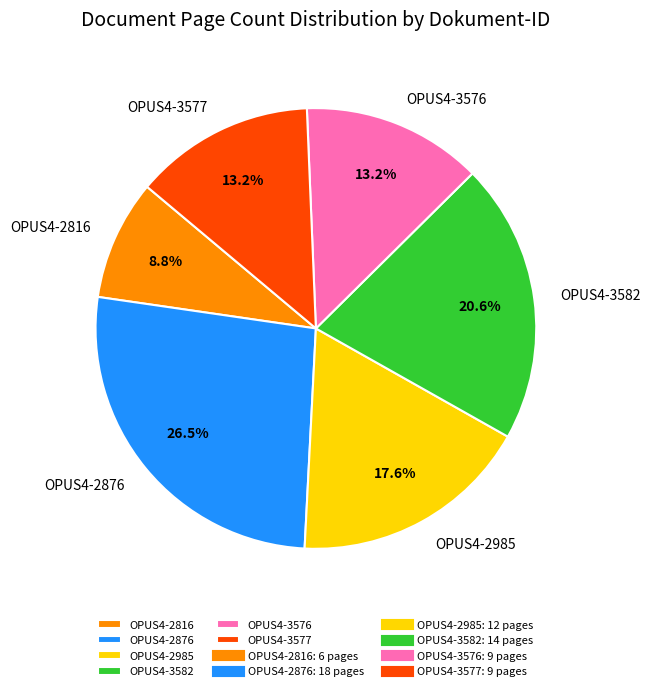

Is OPUS4-3576 the majority of the pie?

No